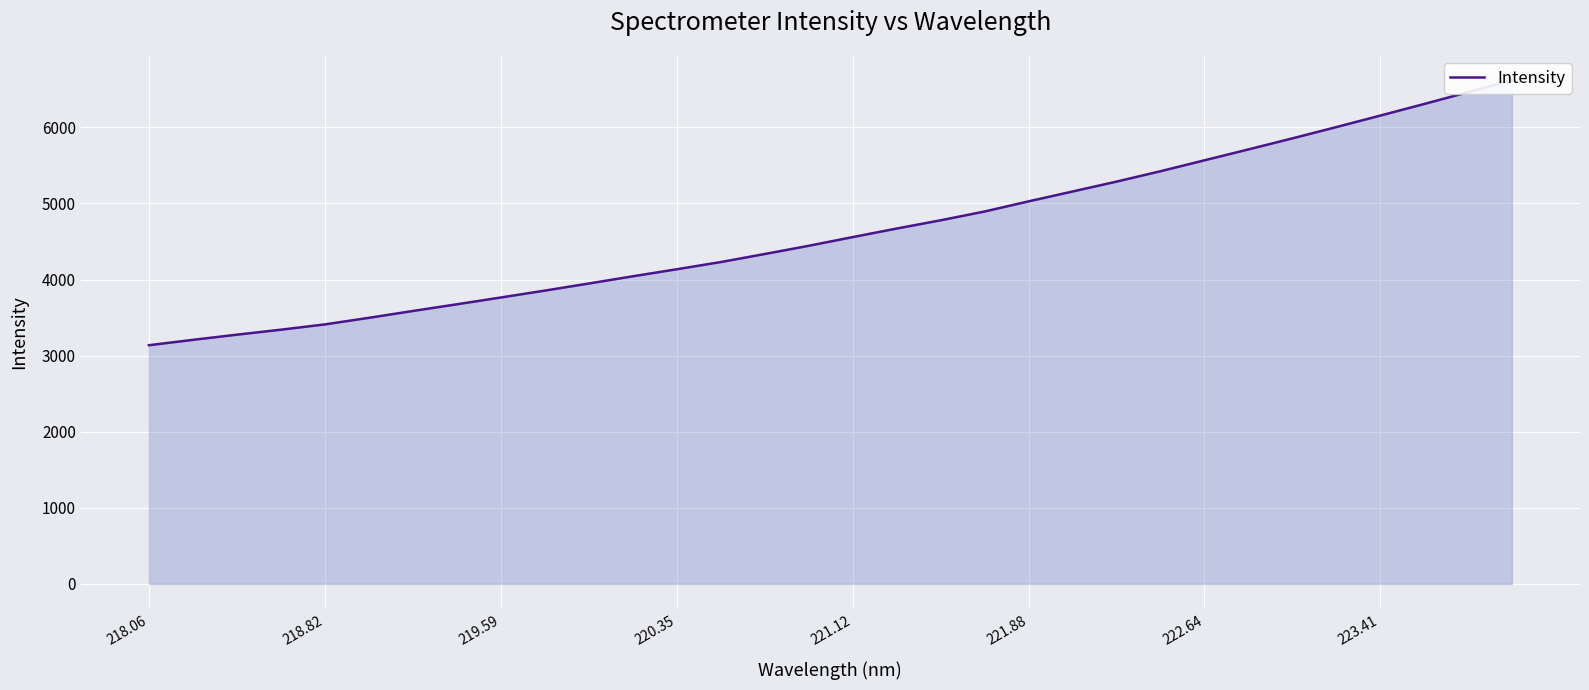

What is the difference between the second highest and second lowest values?

3254.4